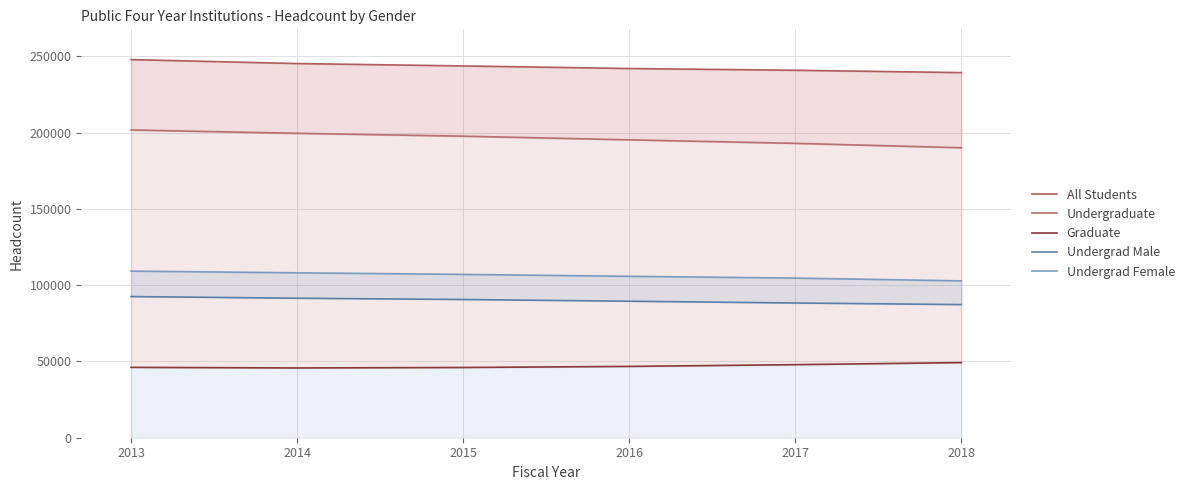

Reading left to right, transcribe all the data shown in this chart.

All Students: 2013=247852	2014=245249	2015=243691	2016=241999	2017=240845	2018=239317
Undergraduate: 2013=201735	2014=199517	2015=197657	2016=195256	2017=192952	2018=190071
Graduate: 2013=46117	2014=45732	2015=46034	2016=46743	2017=47893	2018=49246
Undergrad Male: 2013=92532	2014=91428	2015=90599	2016=89469	2017=88308	2018=87266
Undergrad Female: 2013=109195	2014=108088	2015=107056	2016=105787	2017=104628	2018=102805